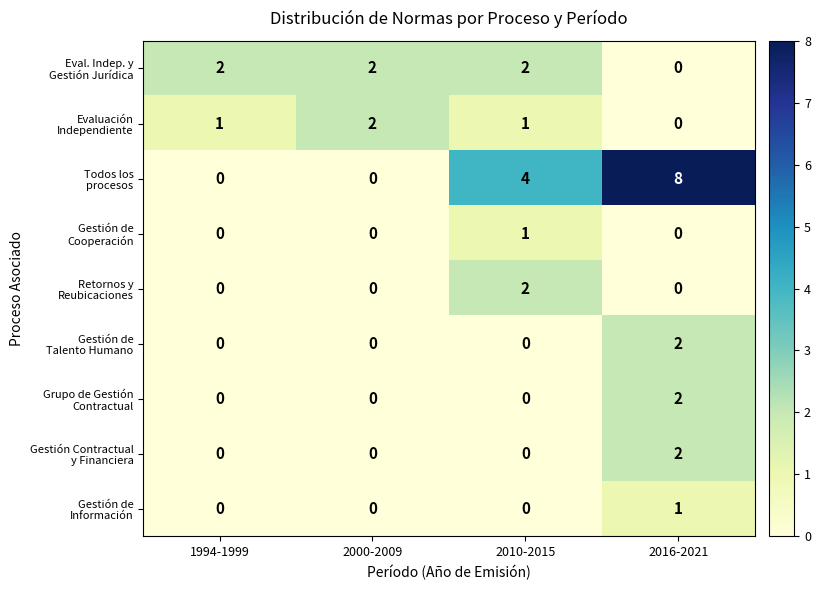

At how many categories does at least one series exceed 0?

4